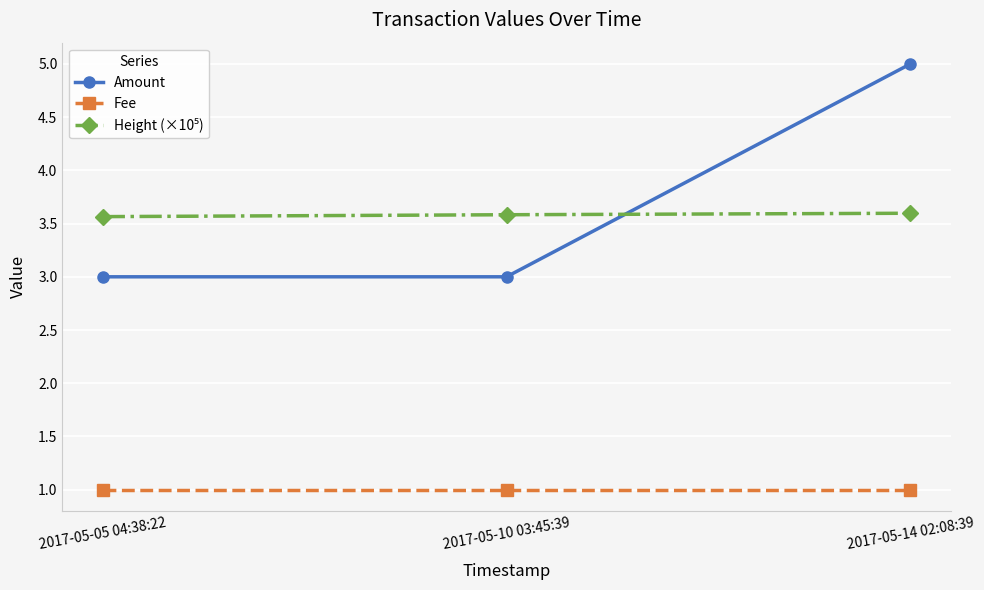

What is the label of the 1st point from the right?

2017-05-14 02:08:39